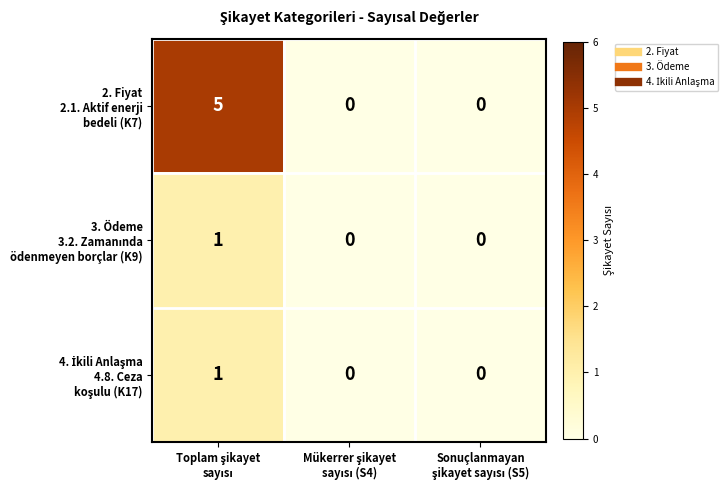

Which category has the highest value across all series?

Toplam şikayet
sayısı